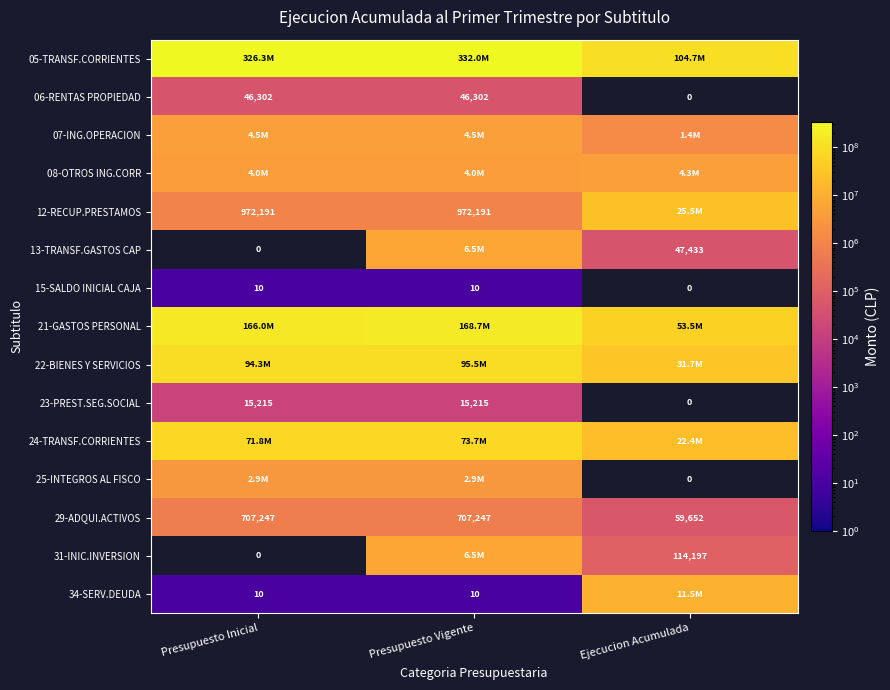

What is the sum of the 23-PREST.SEG.SOCIAL values at Presupuesto Vigente and Ejecucion Acumulada?

15215